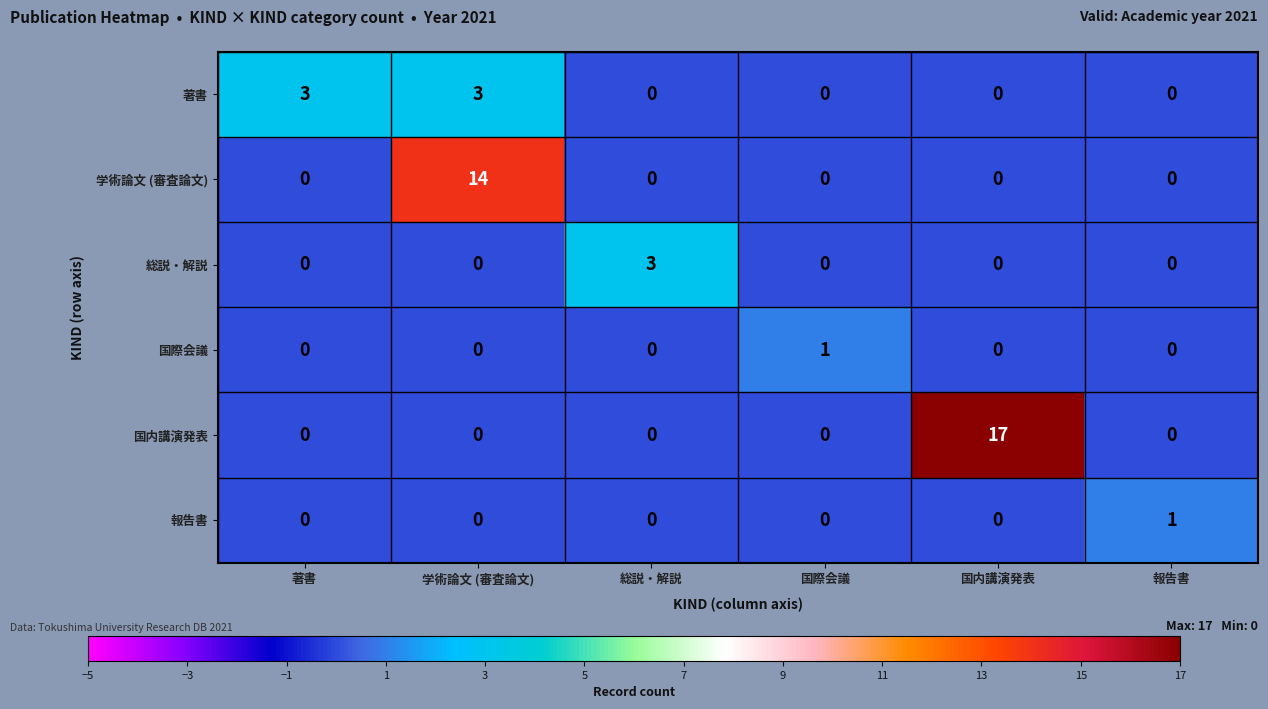

What is the sum of the 著書 values at 国際会議 and 学術論文 (審査論文)?

3